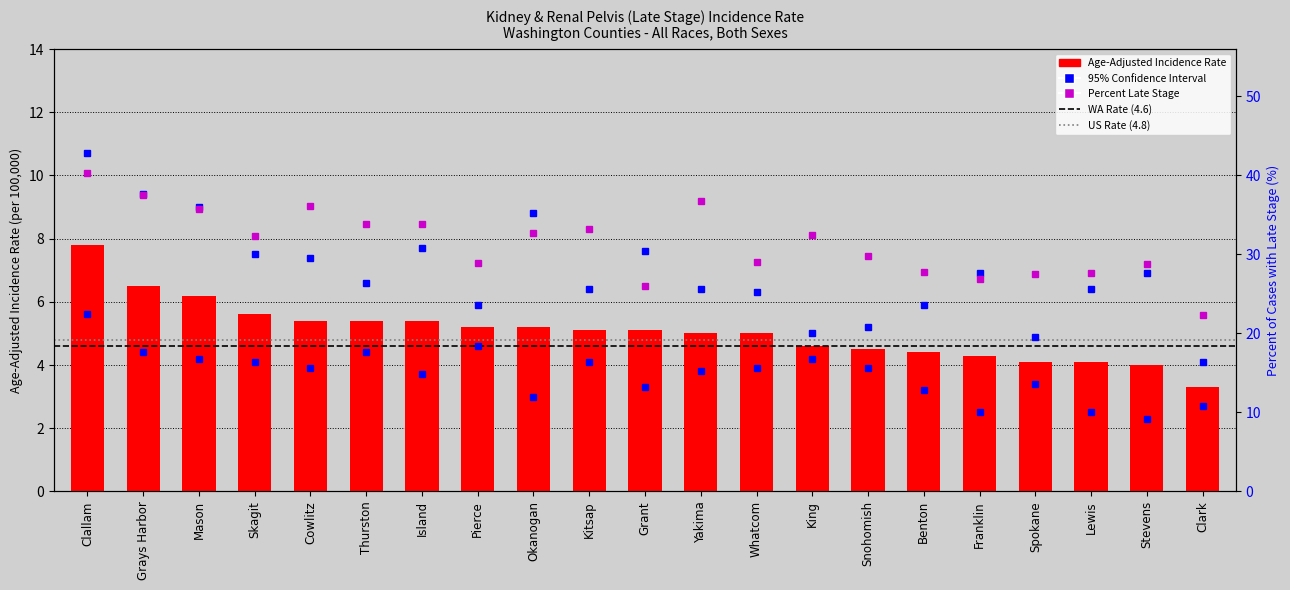

Between Mason and Clark, which is larger?

Mason